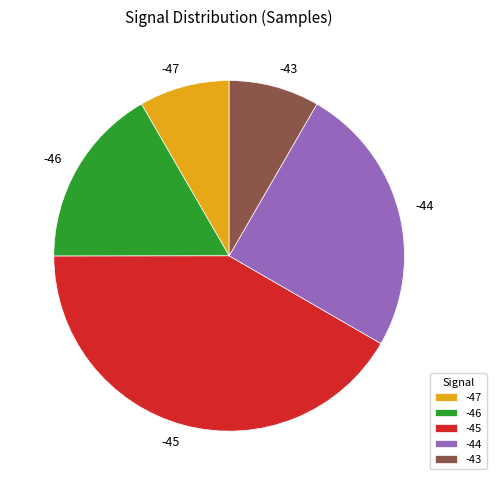

Between -46 and -44, which is larger?

-44